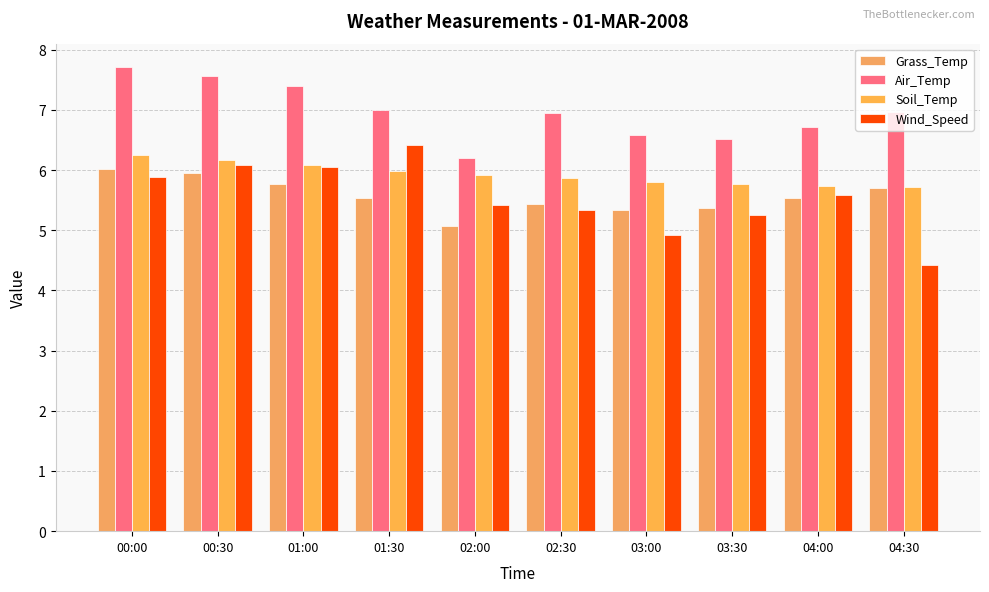

What is the difference between the highest and lowest values at 04:00?

1.2